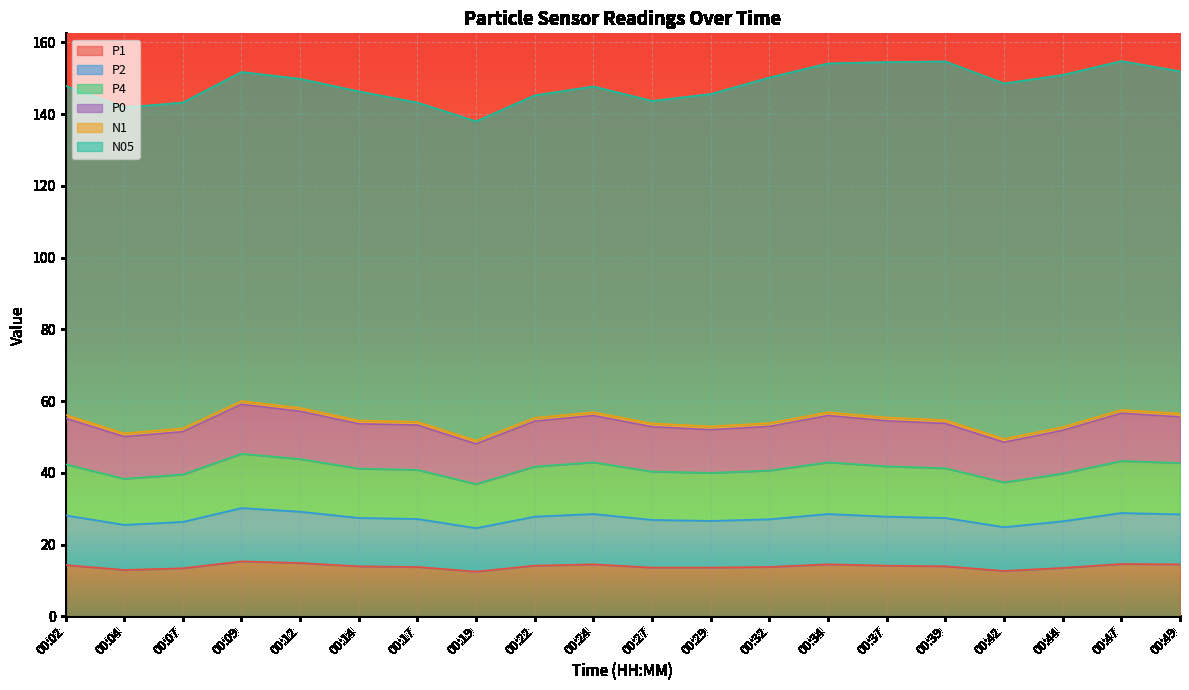

True or false: P4 and P1 intersect in this chart.

False